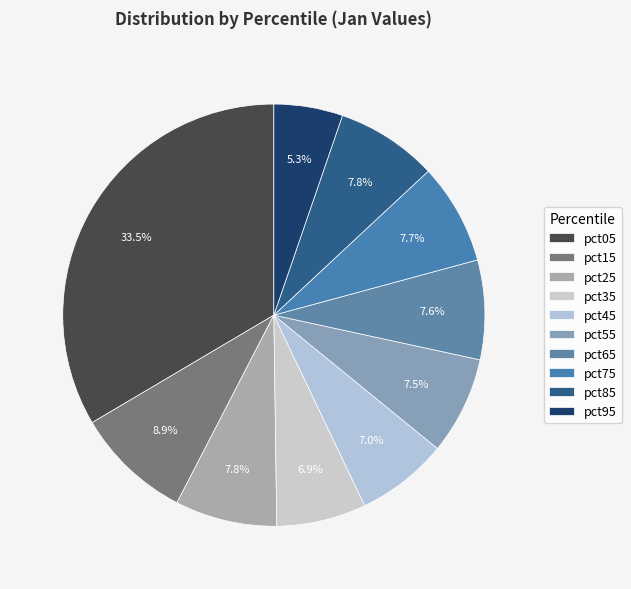

To the nearest percent, what is the average slice percentage?

10%